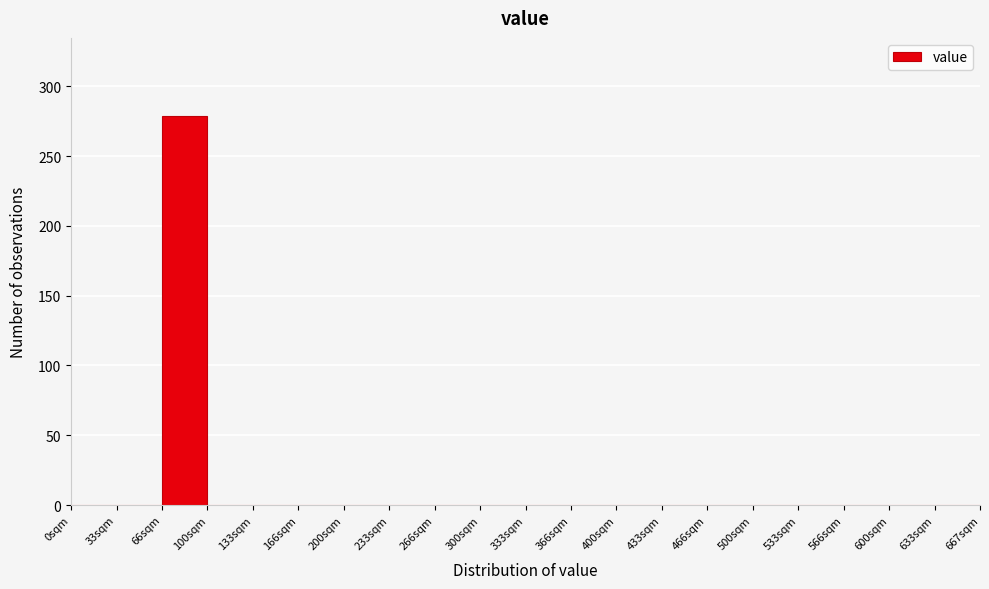

Reading left to right, list every bar in this chart as the range it spans on the x-axis followed by its height. Neither the bar edges nor the heights are printed on the chart, so give them approximately, as read against the axes.

0 to 35: 0
35 to 65: 0
65 to 100: 280
100 to 135: 0
135 to 165: 0
165 to 200: 0
200 to 235: 0
235 to 265: 0
265 to 300: 0
300 to 335: 0
335 to 365: 0
365 to 400: 0
400 to 435: 0
435 to 465: 0
465 to 500: 0
500 to 535: 0
535 to 565: 0
565 to 600: 0
600 to 635: 0
635 to 665: 0